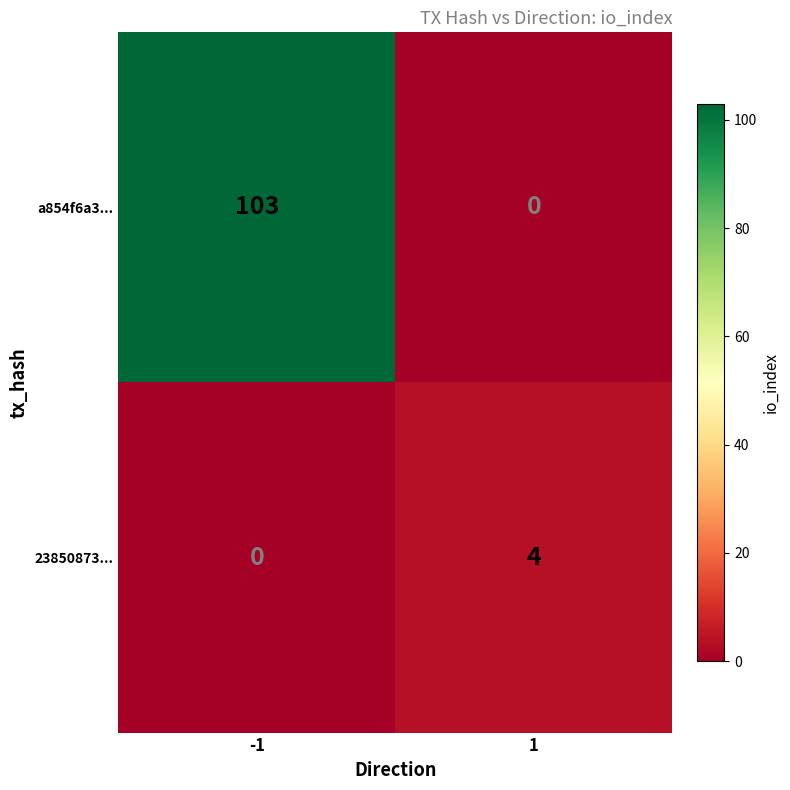

Reading right to left, what are all the values shown in this chart?

a854f6a3...: 1=0	-1=103
23850873...: 1=4	-1=0